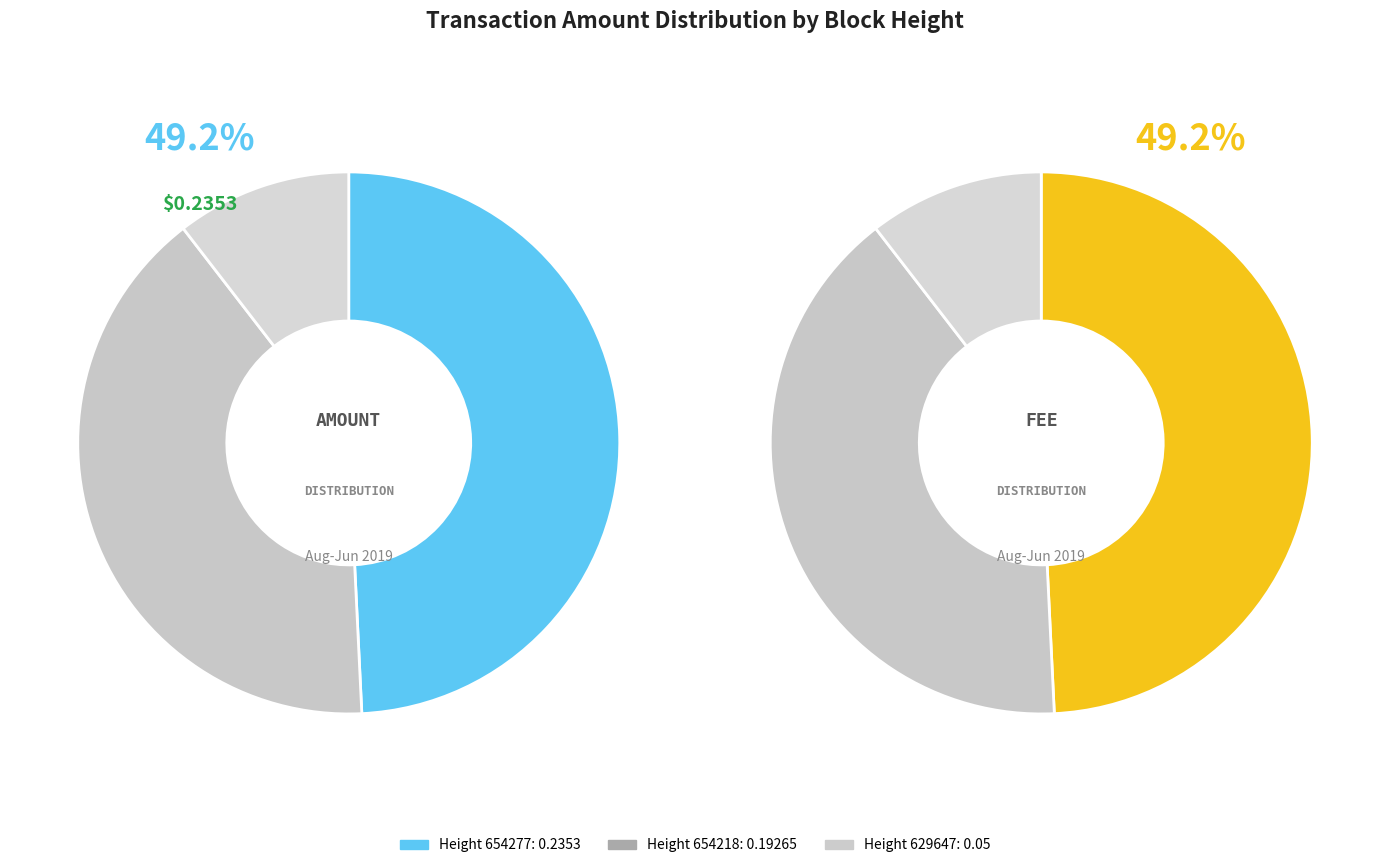

Is it true that 654218 is 48% of the pie?

False